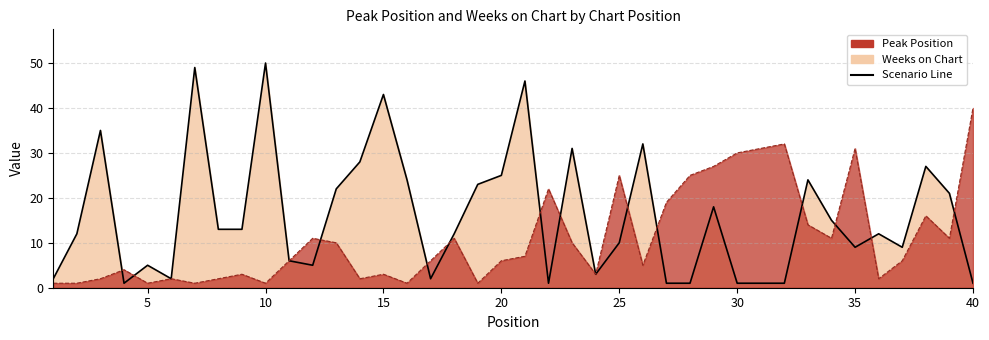

How many data points in Weeks on Chart (line) are above 12?

19